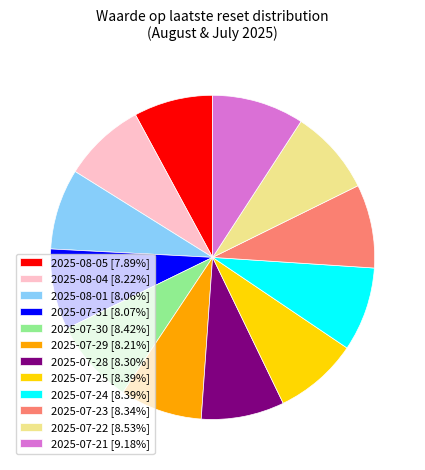

Do 2025-07-23 [8.34%] and 2025-07-25 [8.39%] together represent more than half of the pie?

No